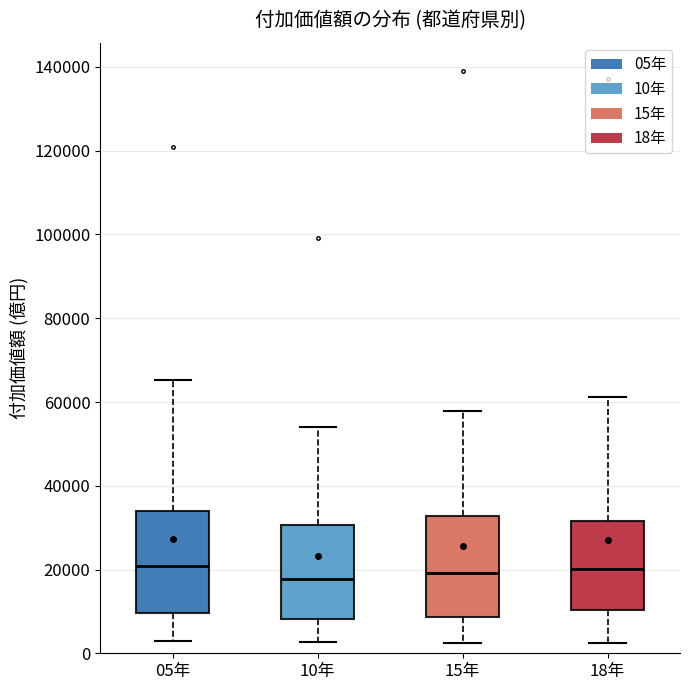

Reading left to right, read every box against the y-axis: the position of its median line, the range the box covers, and the ends of its whiskers. The values are not printed on the chart, so give them approximately, as read against the axis.

05年: median 20000, box 10000 to 34000, whiskers 4000 to 66000
10年: median 18000, box 8000 to 30000, whiskers 2000 to 54000
15年: median 20000, box 8000 to 32000, whiskers 2000 to 58000
18年: median 20000, box 10000 to 32000, whiskers 2000 to 62000